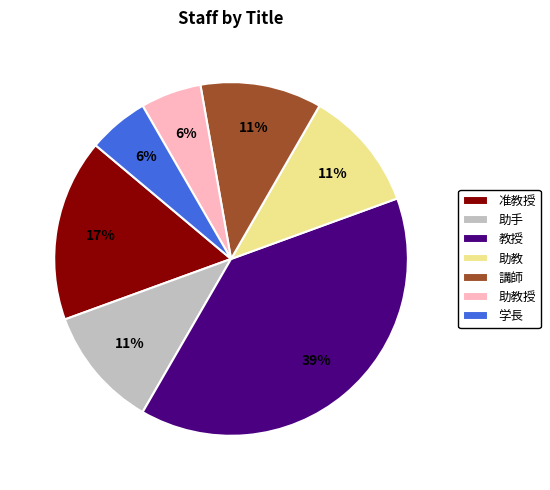

Which slice is the largest?

教授